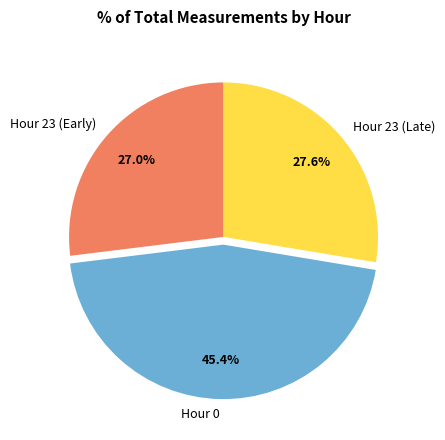

What is the smallest slice in the pie chart?

Hour 23 (Early)